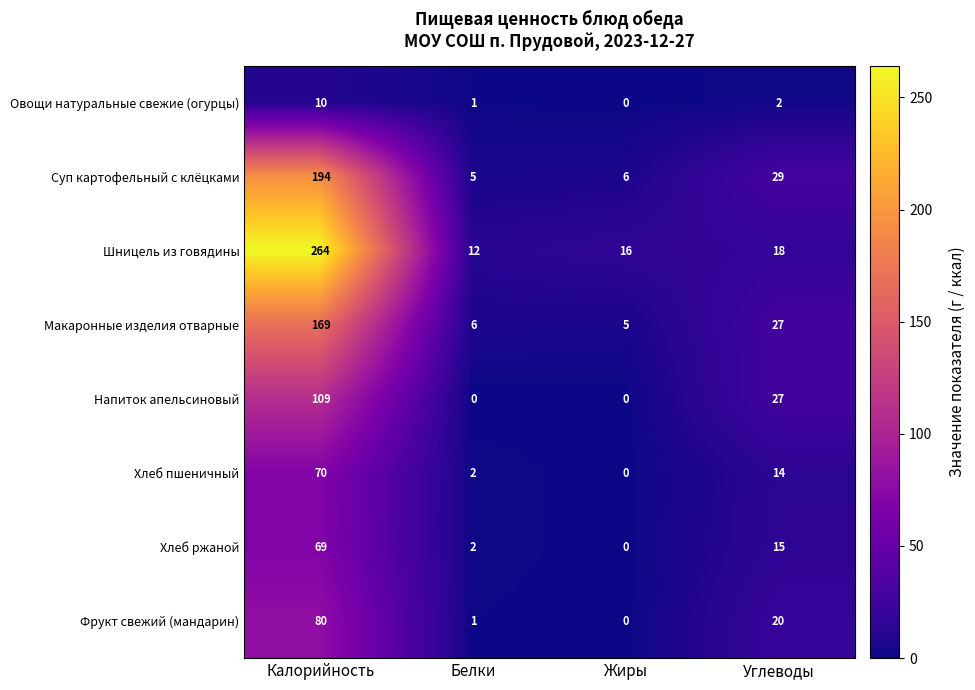

What is the difference between the maximum and minimum values in the Макаронные изделия отварные series?

164